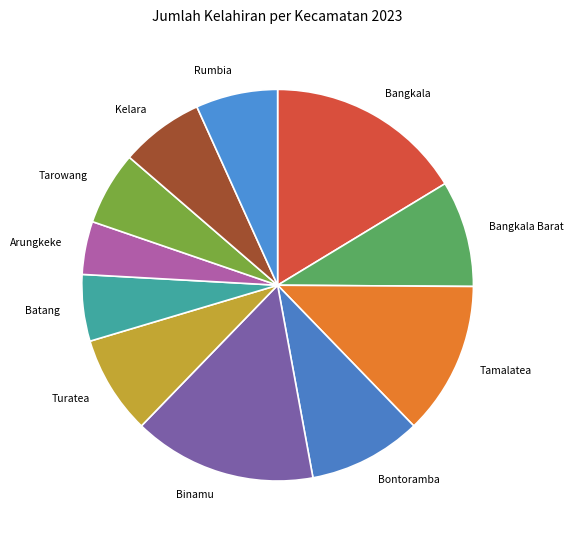

Is there any slice that represents more than half of the pie?

No